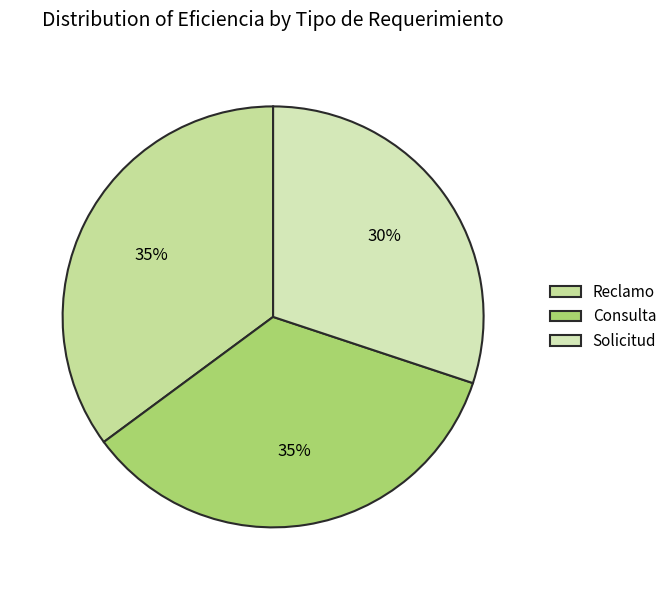

How many segments does this pie chart have?

3